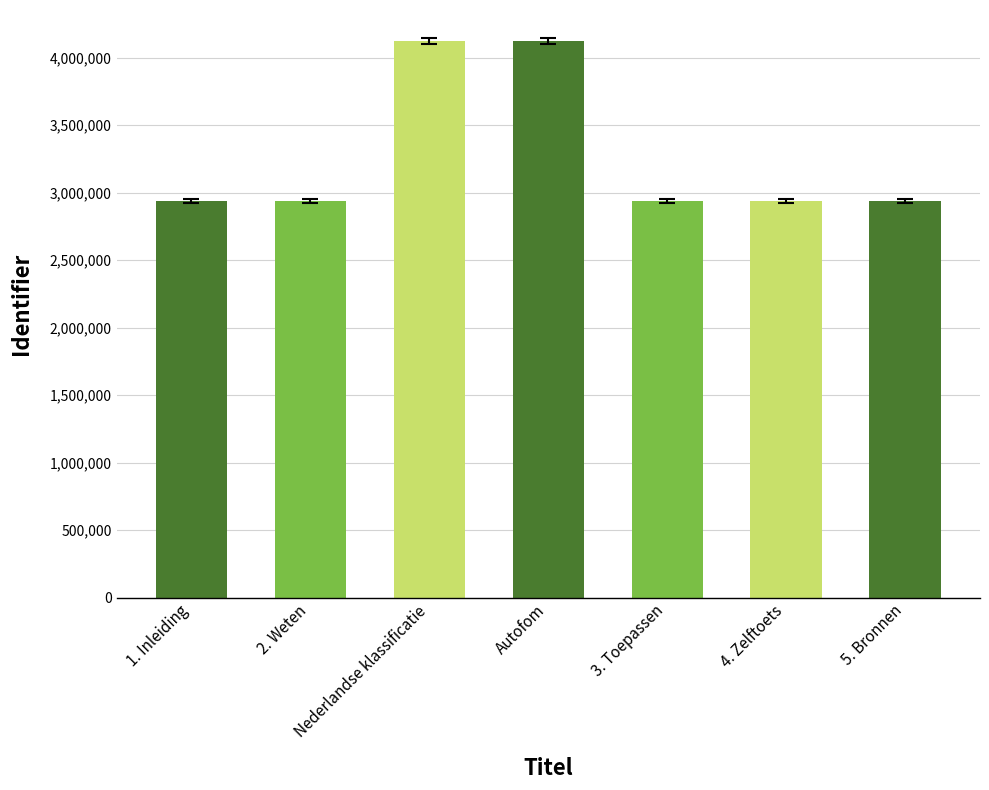

What is the ratio of the value at 2. Weten to the value at 1. Inleiding?

1.0